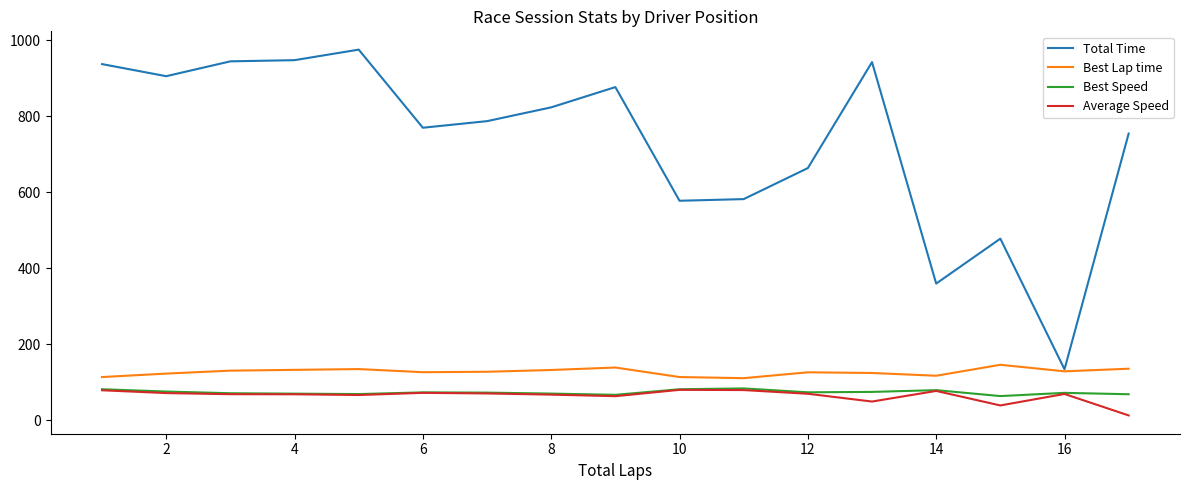

True or false: Best Lap time and Average Speed cross at least once.

False